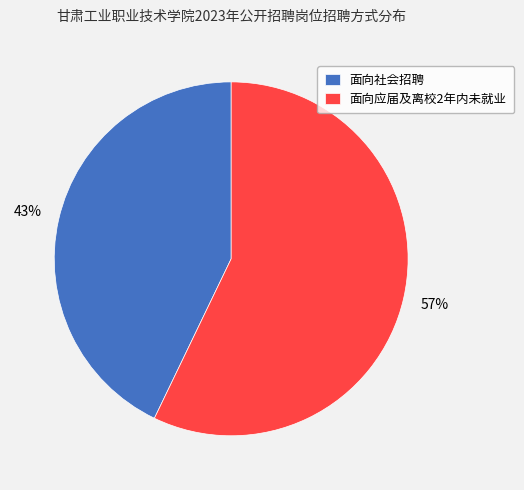

Which category has the smallest portion of the pie?

面向社会招聘